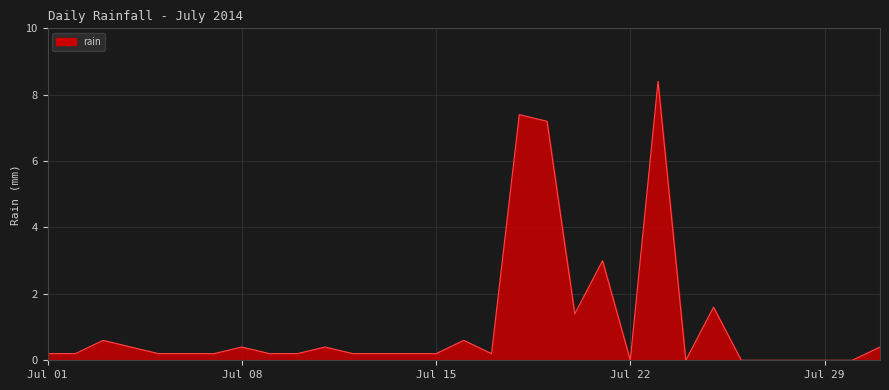

How many lines are shown in the chart?

1